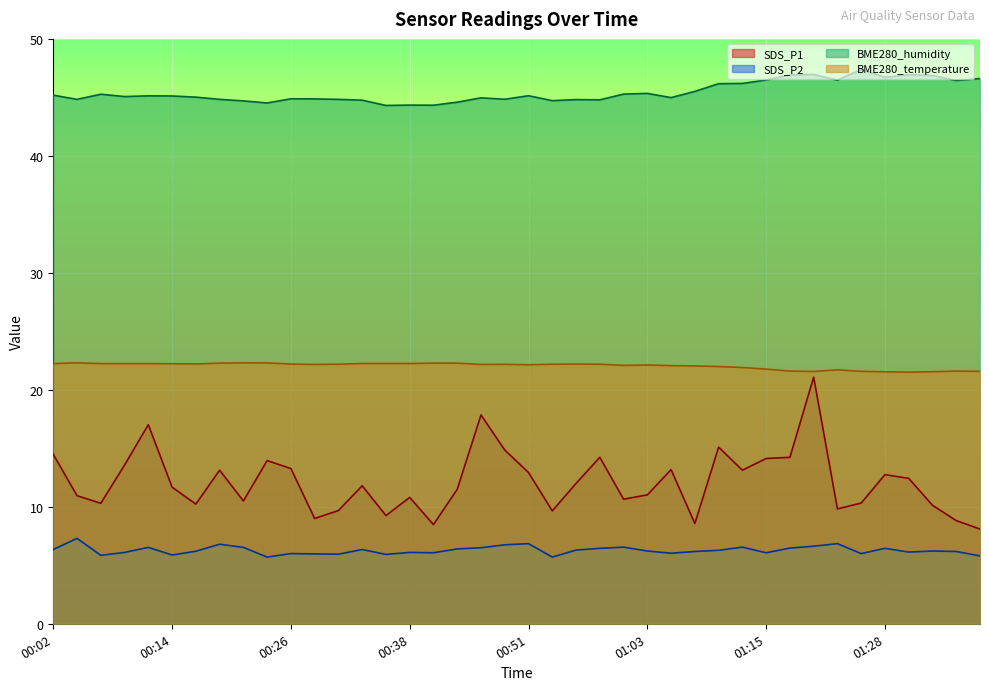

Which series changed the most between 00:16 and 00:26?

SDS_P1